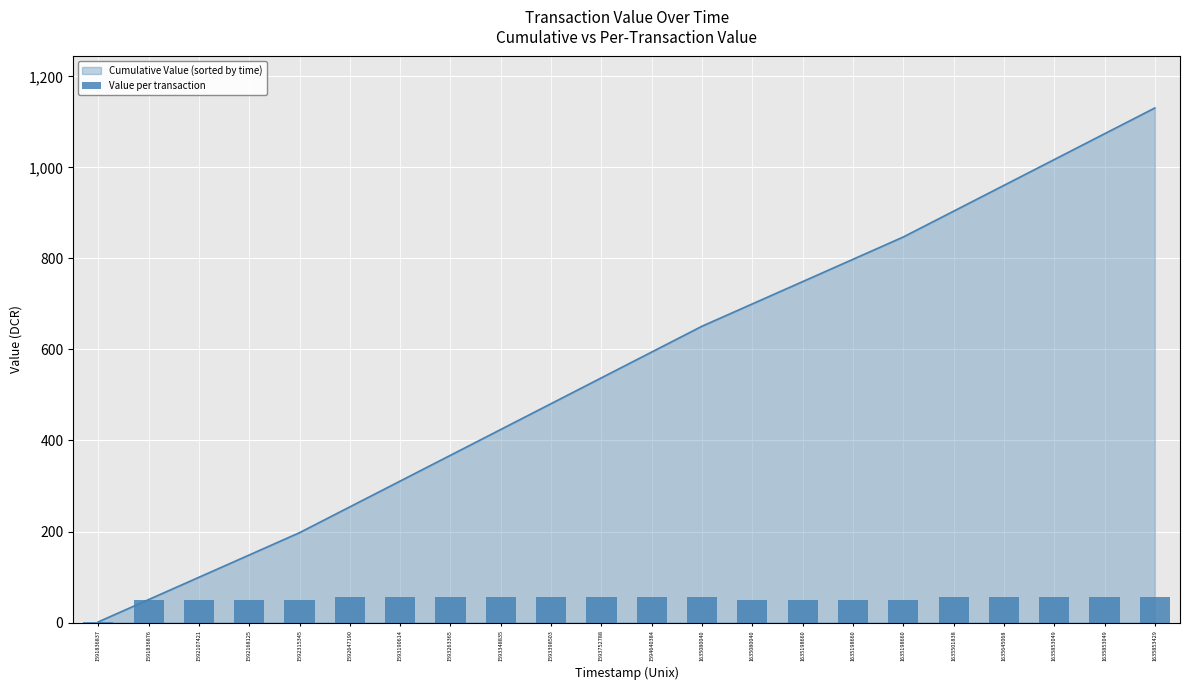

What is the difference between the values at 1635853049 and 1591836837?

55.3